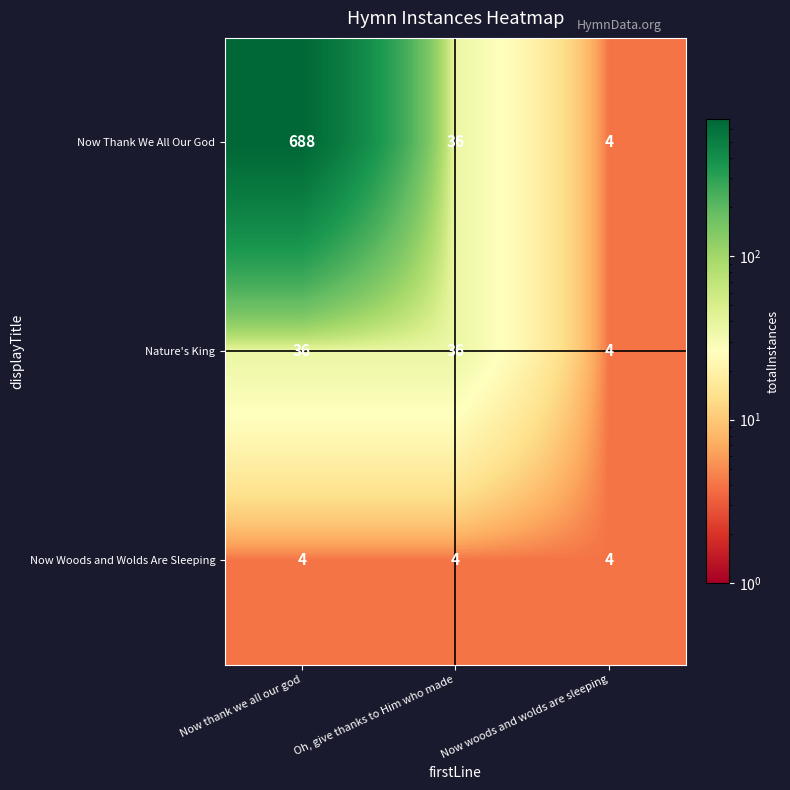

Which series changed the most between Now thank we all our god and Now woods and wolds are sleeping?

Now Thank We All Our God